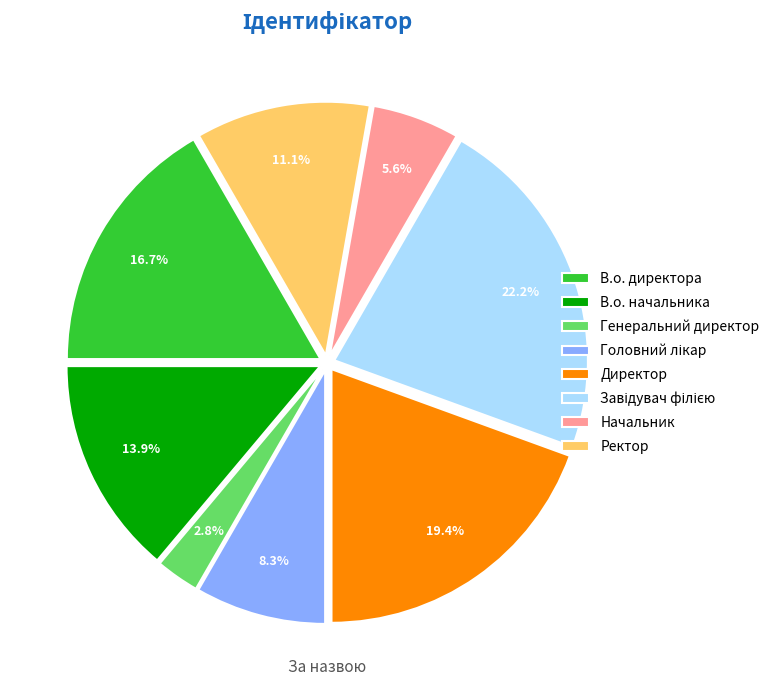

Do В.о. директора and В.о. начальника together represent more than half of the pie?

No